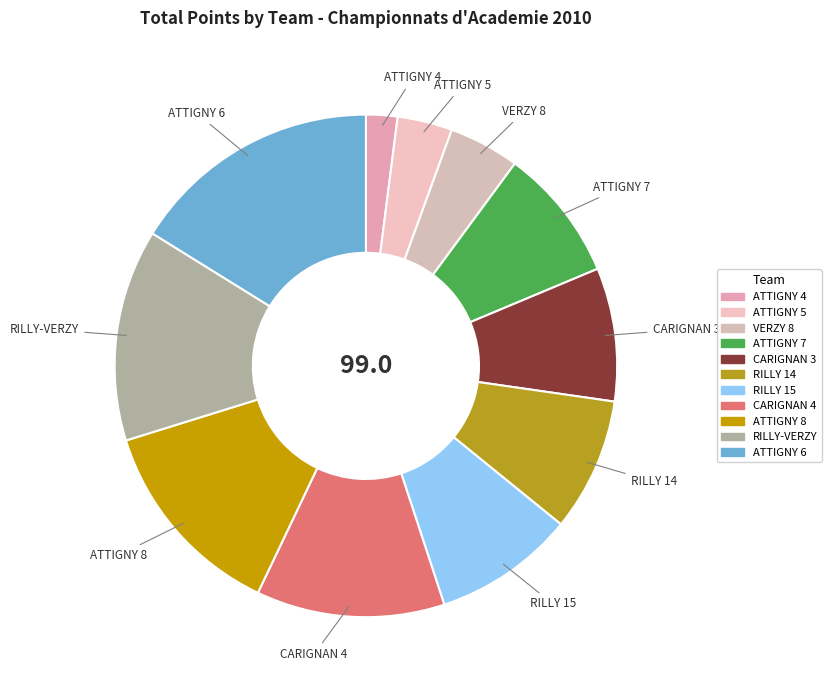

Which category has the biggest portion of the pie?

ATTIGNY 6